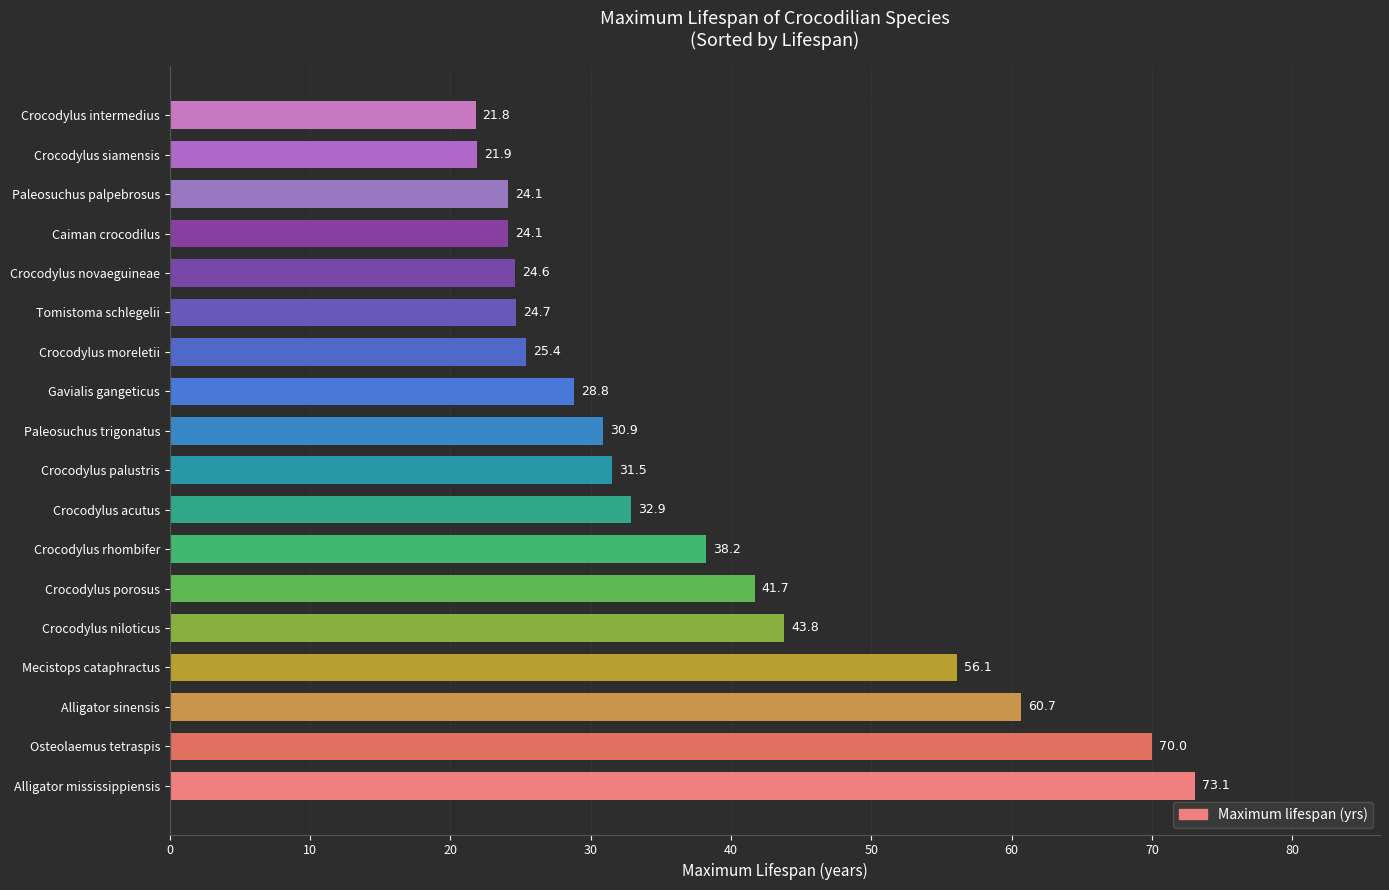

How many data points are less than 31?

9